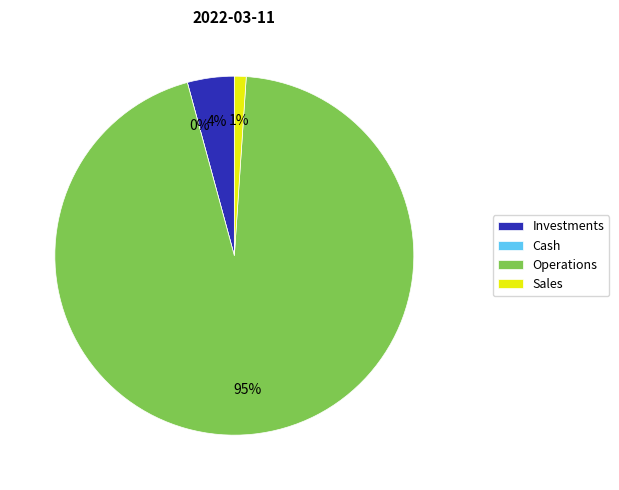

Between Investment Funds and Commercial Undertakings, which is larger?

Commercial Undertakings